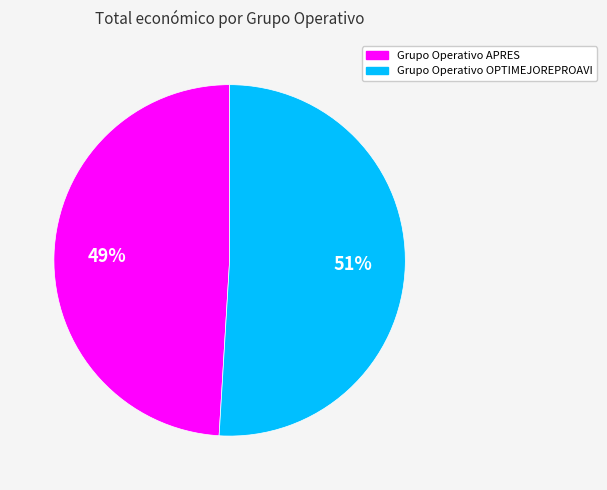

Which has a higher value, Grupo Operativo OPTIMEJOREPROAVI or Grupo Operativo APRES?

Grupo Operativo OPTIMEJOREPROAVI